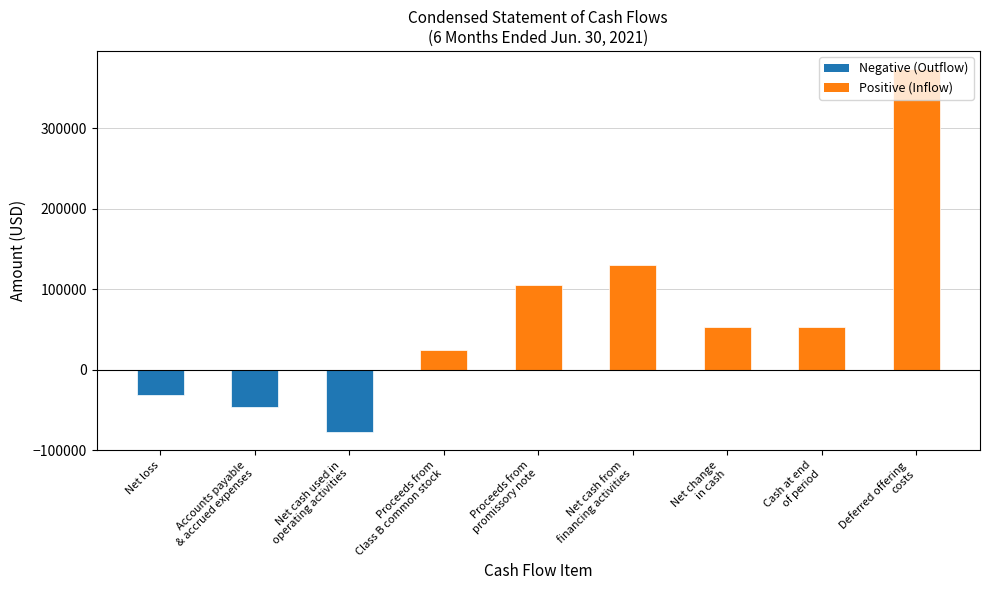

Which category has the highest value across all series?

Deferred offering
costs